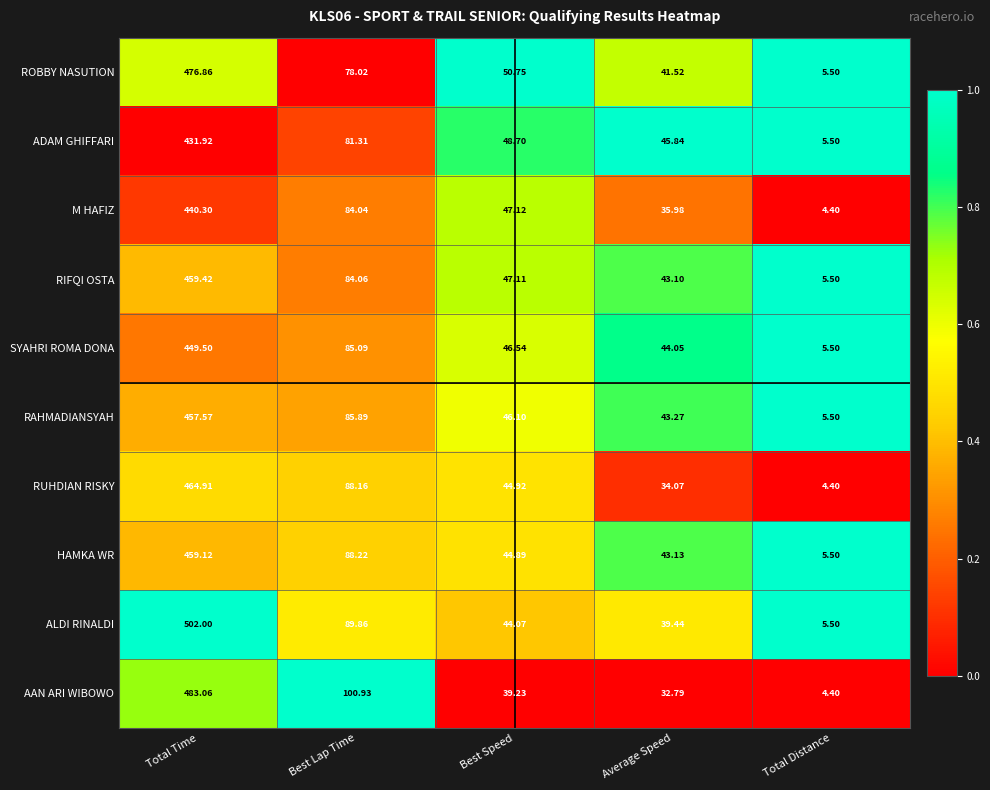

At which label does SYAHRI ROMA DONA reach its peak?

Total Time